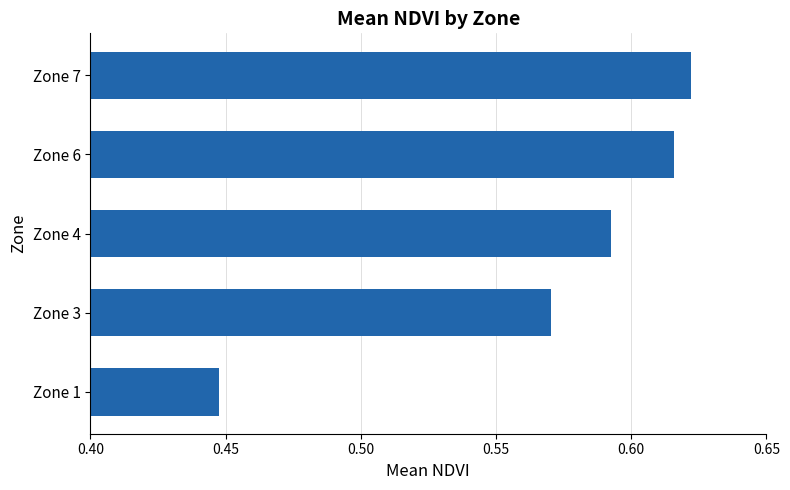

Which label corresponds to the smallest value in the chart?

Zone 1